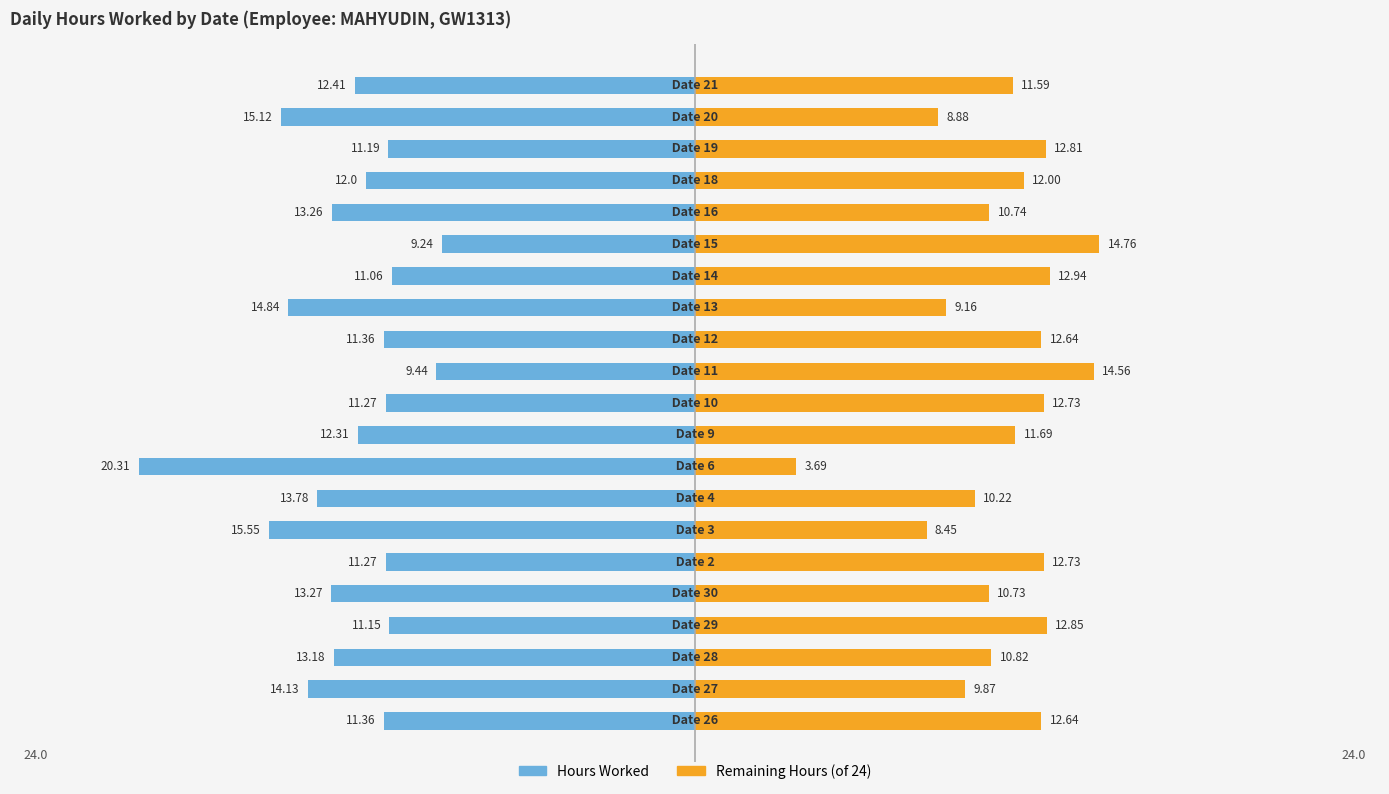

What is the value of the Hours Worked bar at the 5th from the left?

-13.3